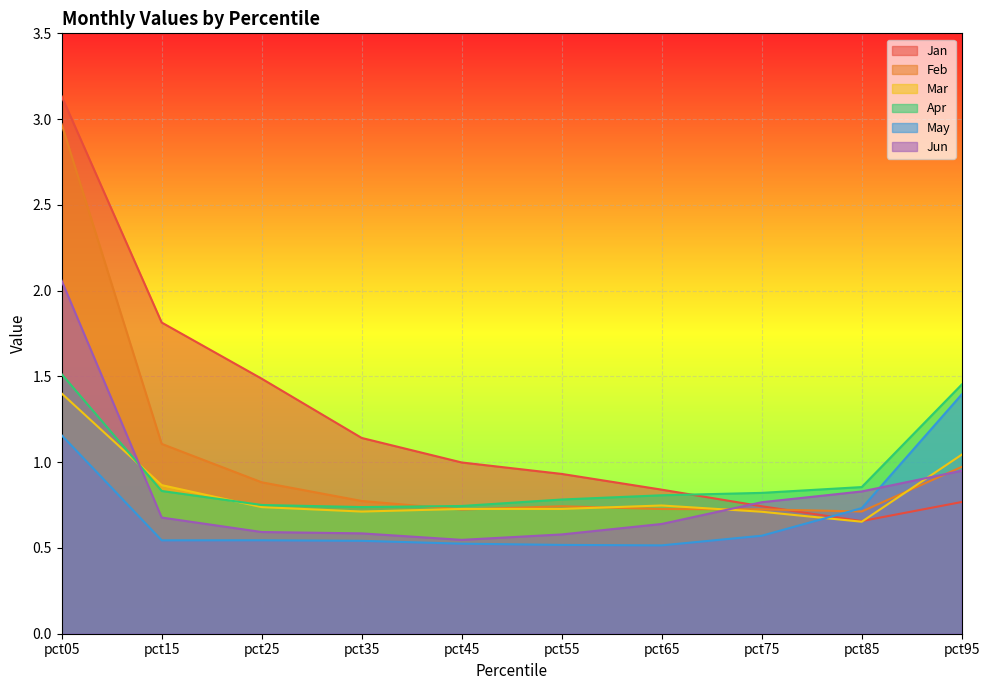

What is the maximum value shown in the chart?

3.1